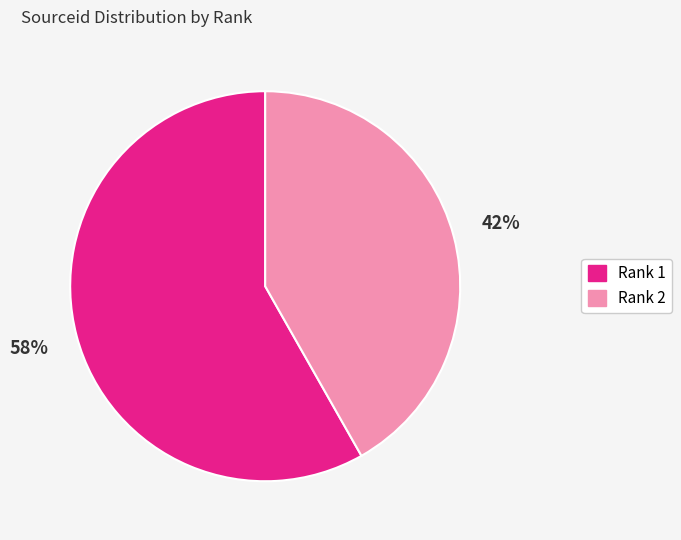

What percentage is the Rank 1 slice, to the nearest percent?

58%